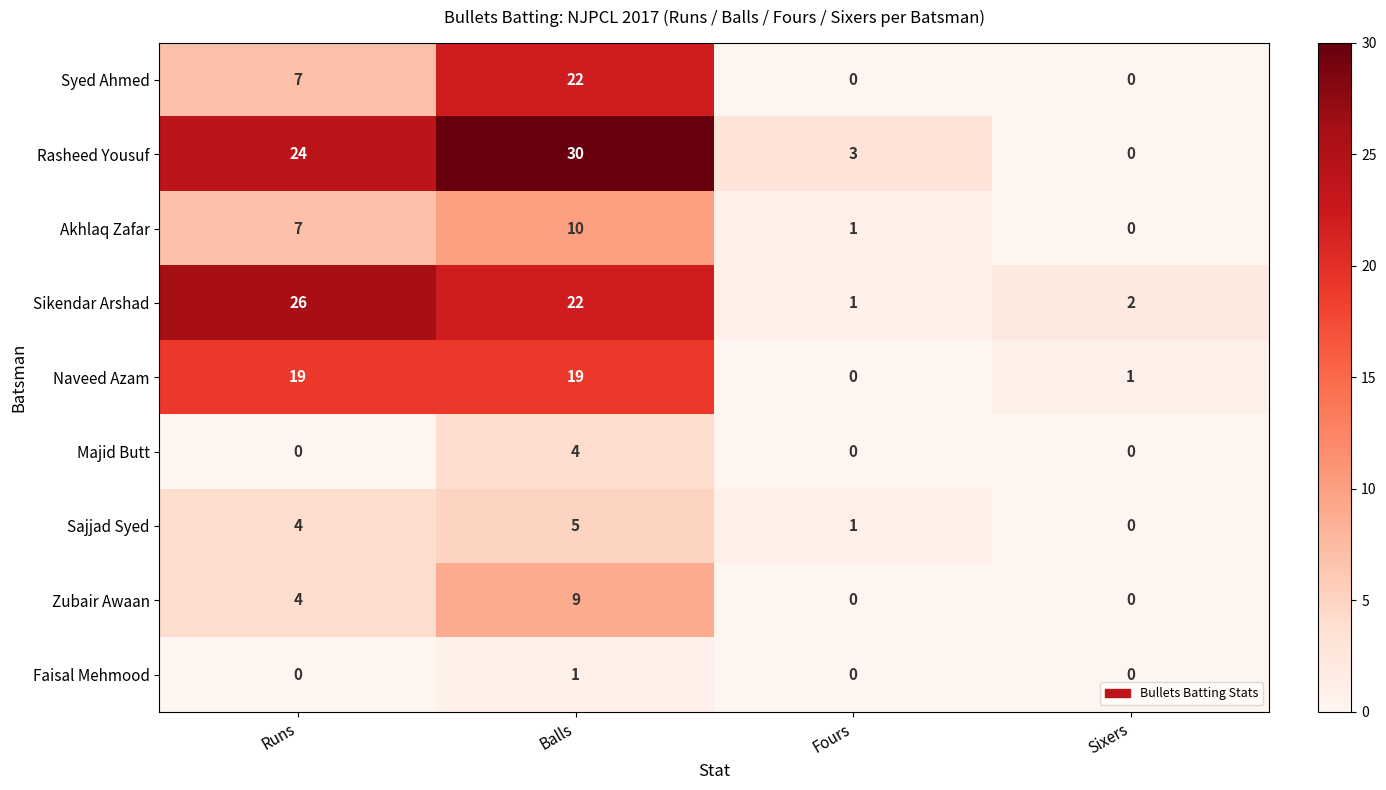

At how many categories does at least one series exceed 13?

2